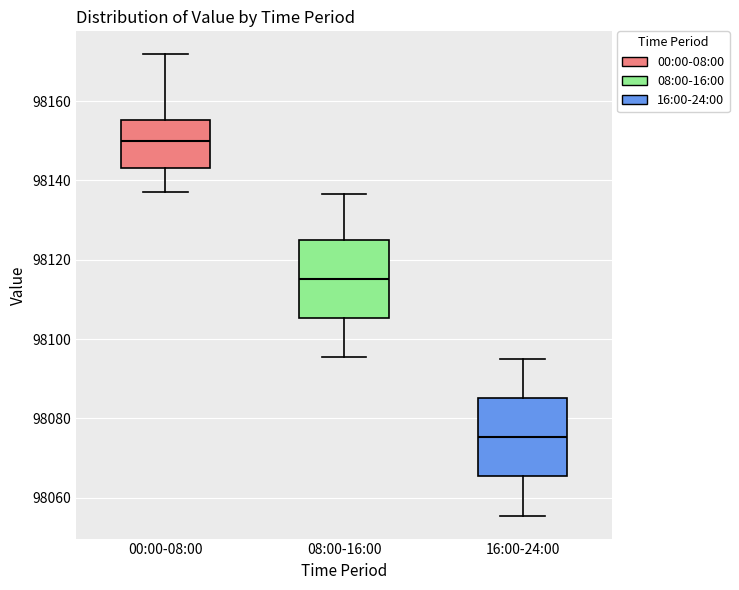

Which box has the lowest median line?

16:00-24:00